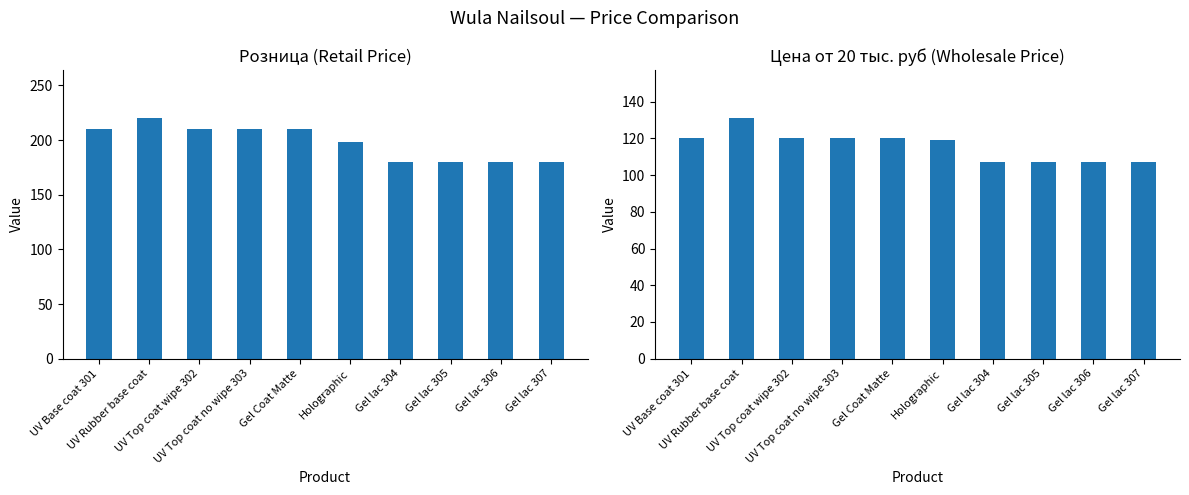

What are all the series names shown in the legend?

Розница, Цена от 20 тыс. руб